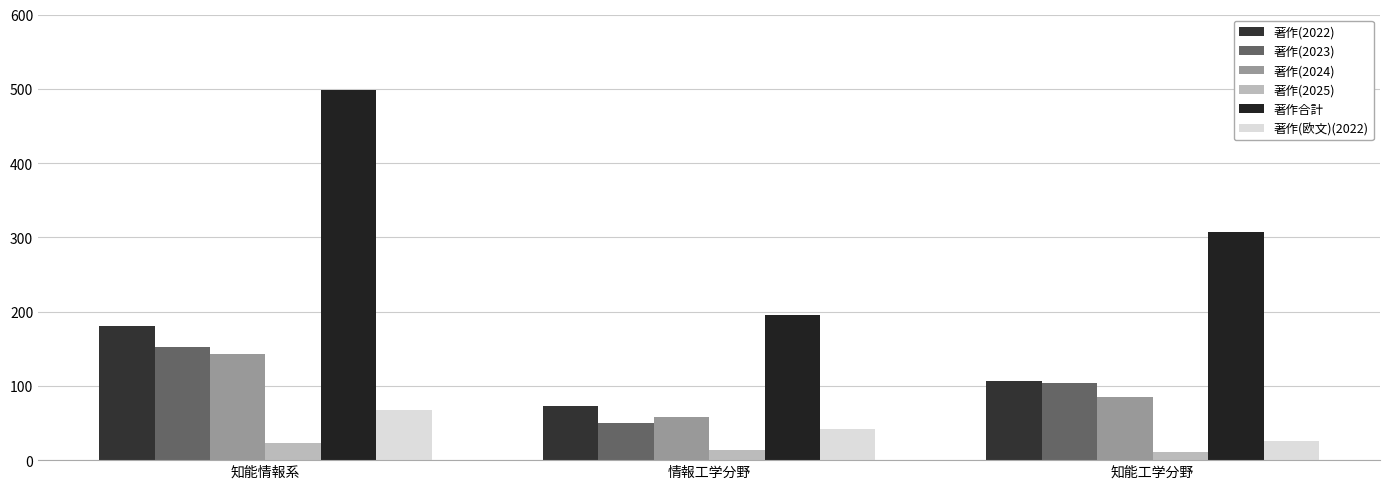

Reading left to right, extract all data points from this chart.

著作(2022): 180	73	107
著作(2023): 153	50	104
著作(2024): 143	58	85
著作(2025): 23	14	11
著作合計: 499	195	307
著作(欧文)(2022): 68	42	26